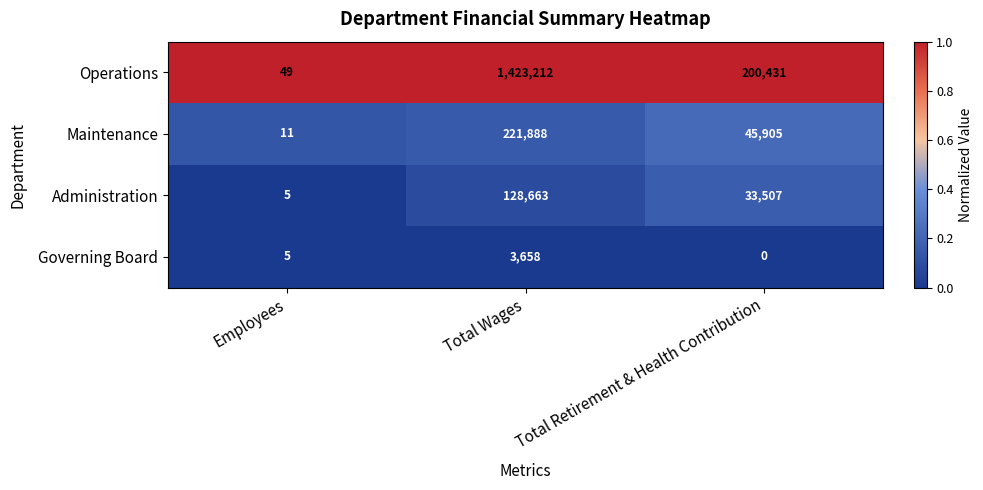

Reading left to right, list all the values displayed in this chart.

Operations: Employees=49	Total Wages=1423212	Total Retirement & Health Contribution=200431
Maintenance: Employees=11	Total Wages=221888	Total Retirement & Health Contribution=45905
Administration: Employees=5	Total Wages=128663	Total Retirement & Health Contribution=33507
Governing Board: Employees=5	Total Wages=3658	Total Retirement & Health Contribution=0